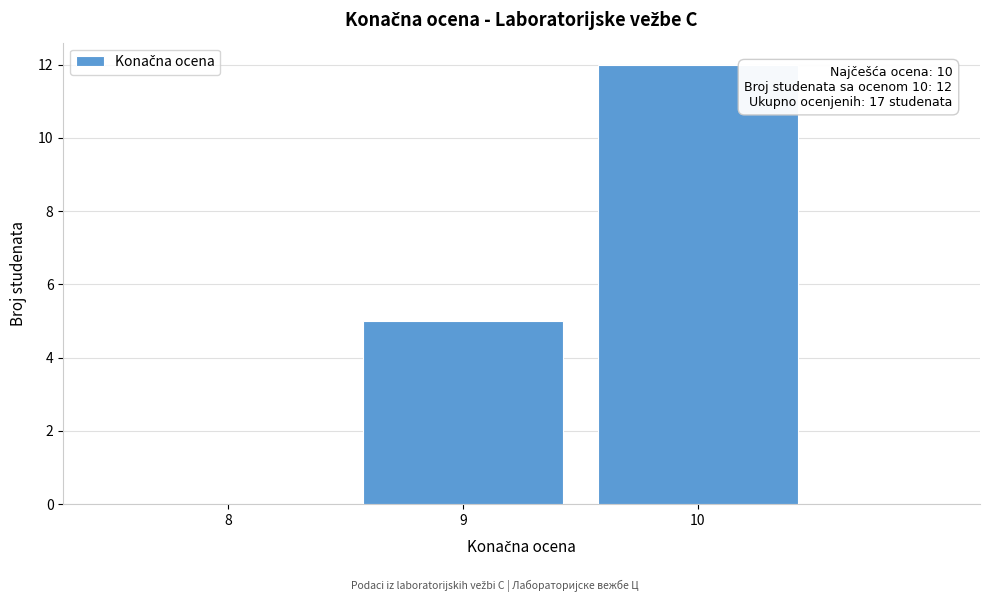

Which range on the x-axis has the tallest bar?

9.5 to 10.5